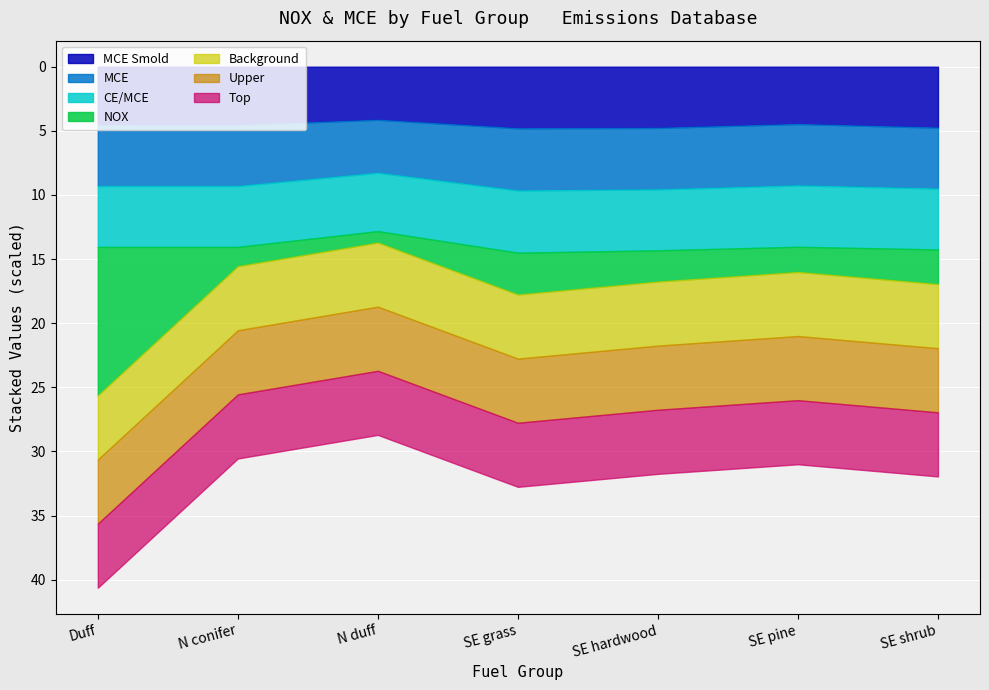

What is the label of the 5th point from the right?

N duff